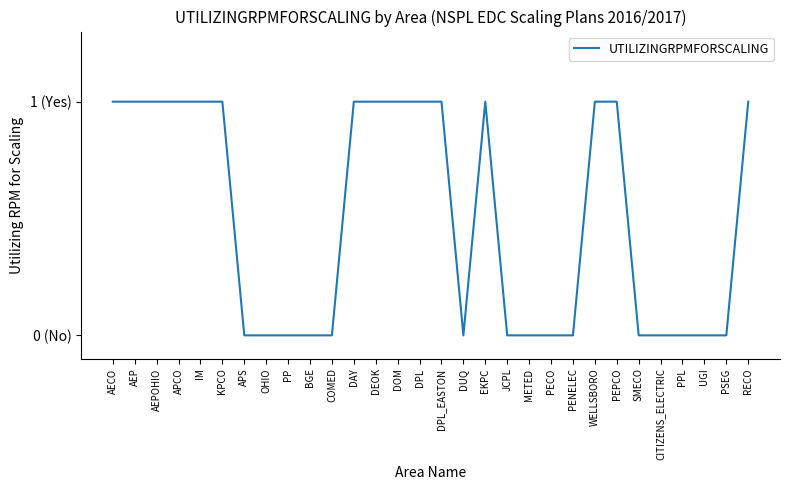

How many points are lower than both their immediate neighbors (excluding endpoints)?

1